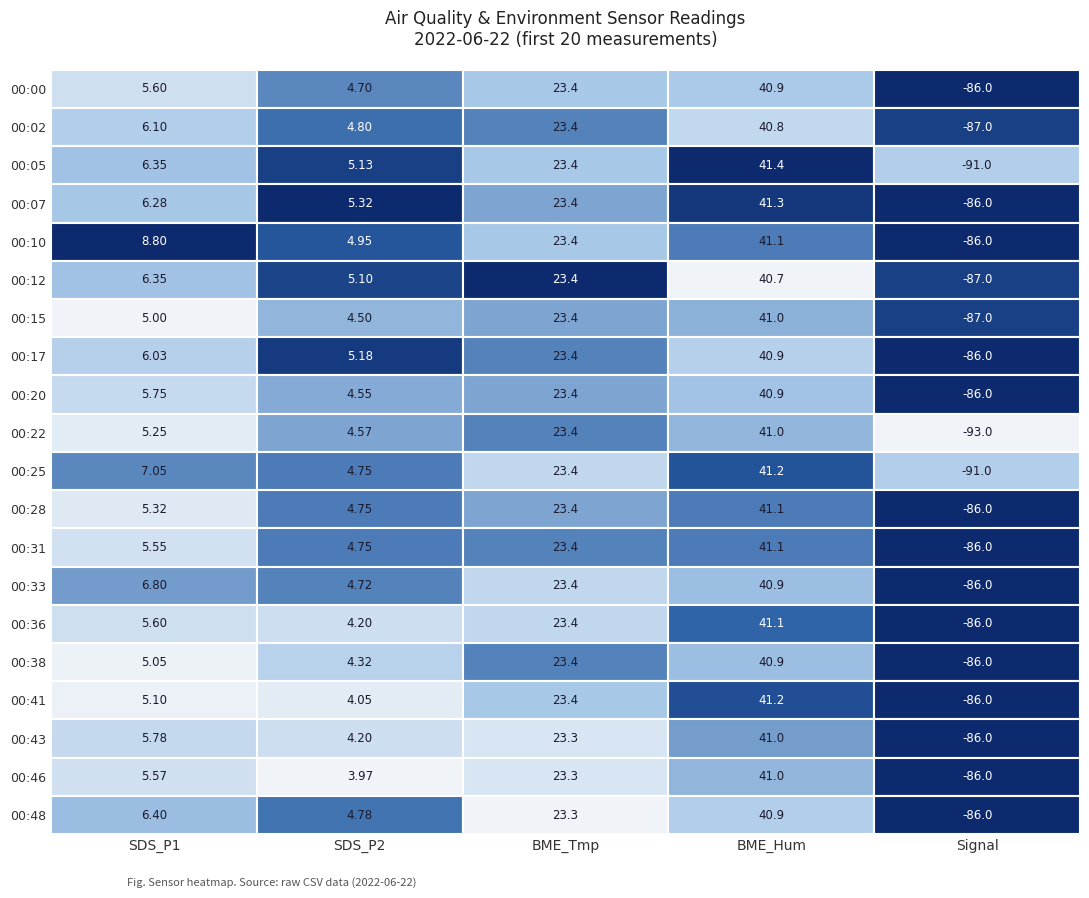

What is the difference between the SDS_P1 values at 8 and 12?

0.2